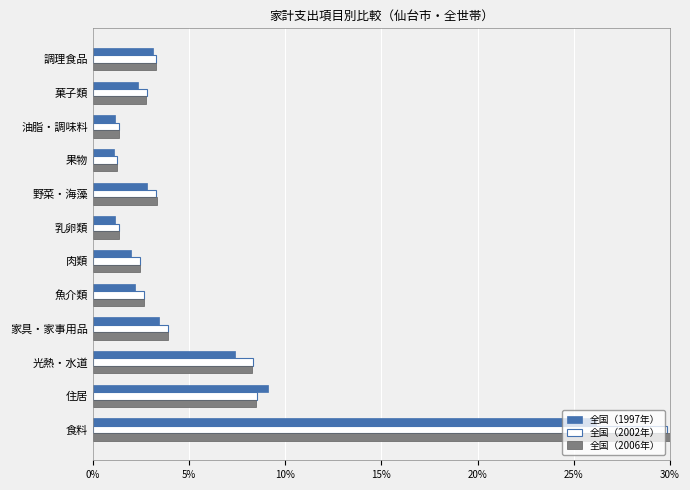

What is the sum of all 全国（1997年） values?

62.0